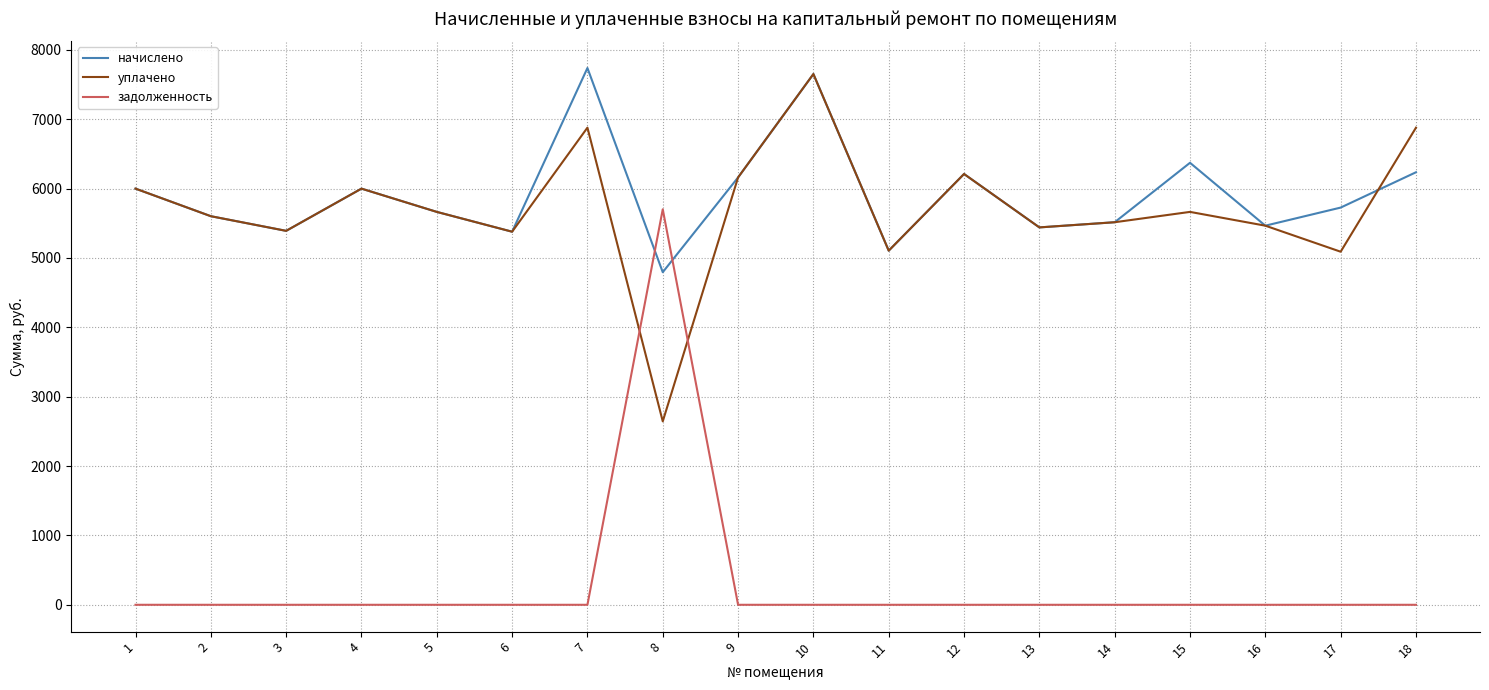

At which category is the sum across all series the highest?

10